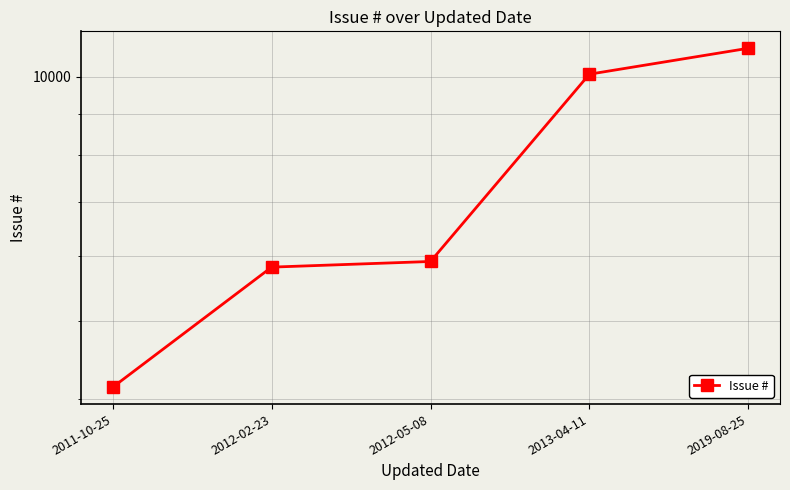

Where is the data nearest to the value 7487?

2012-05-08